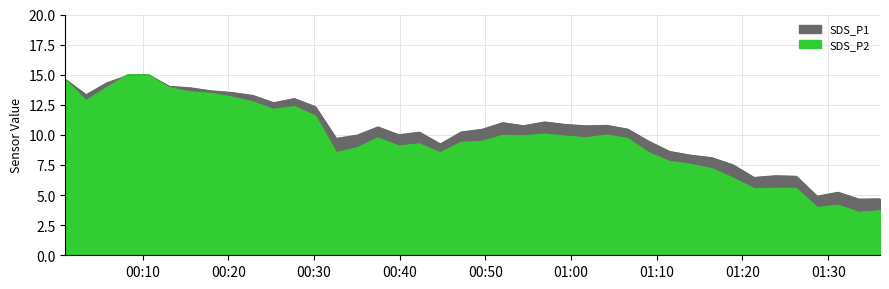

Is the value of SDS_P1 at 2023/01/01 00:15:32 greater than the value of SDS_P2 at 2023/01/01 00:08:15?

No